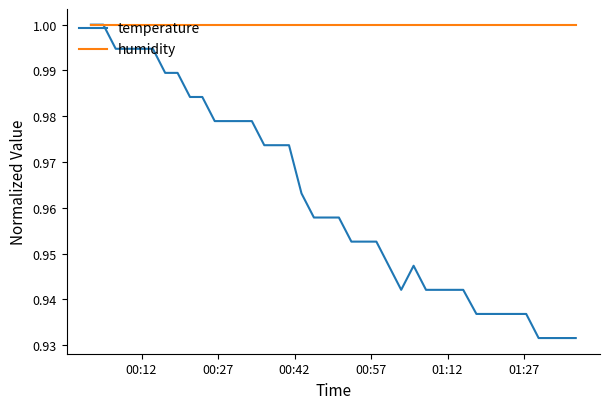

Rank the series by their average value, from lowest to highest.

temperature, humidity